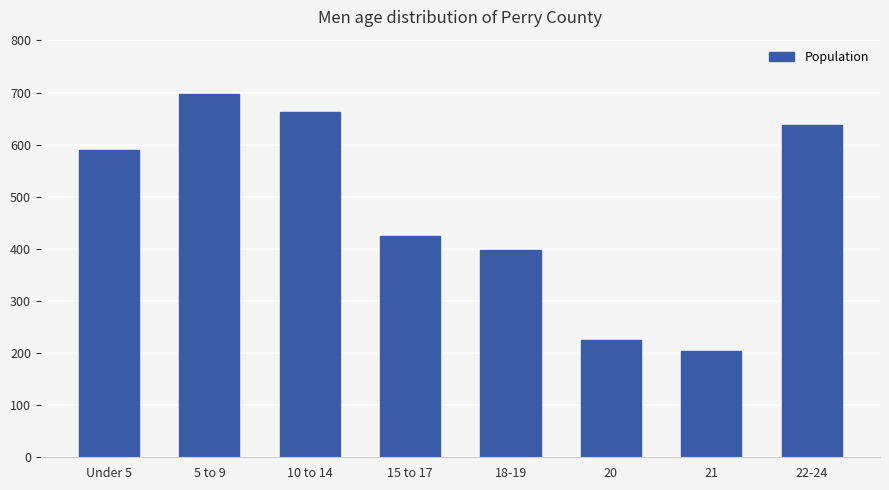

What is the label of the 4th bar from the left?

15 to 17